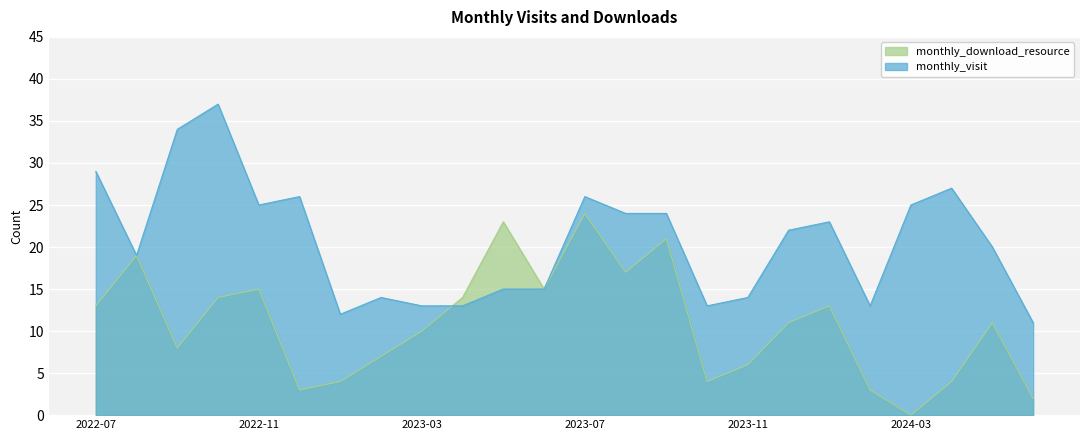

What is the lowest value of the monthly_visit series?

11